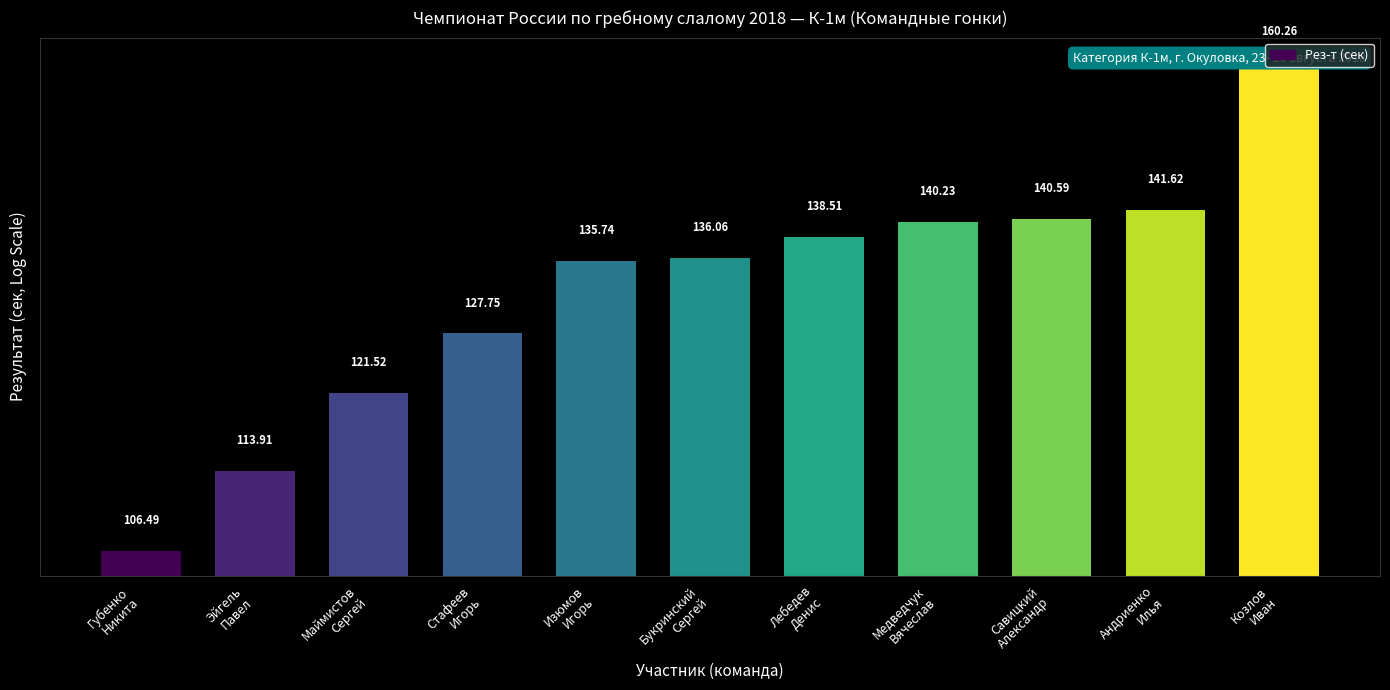

At which category does the chart reach its peak across all series?

Козлов
Иван